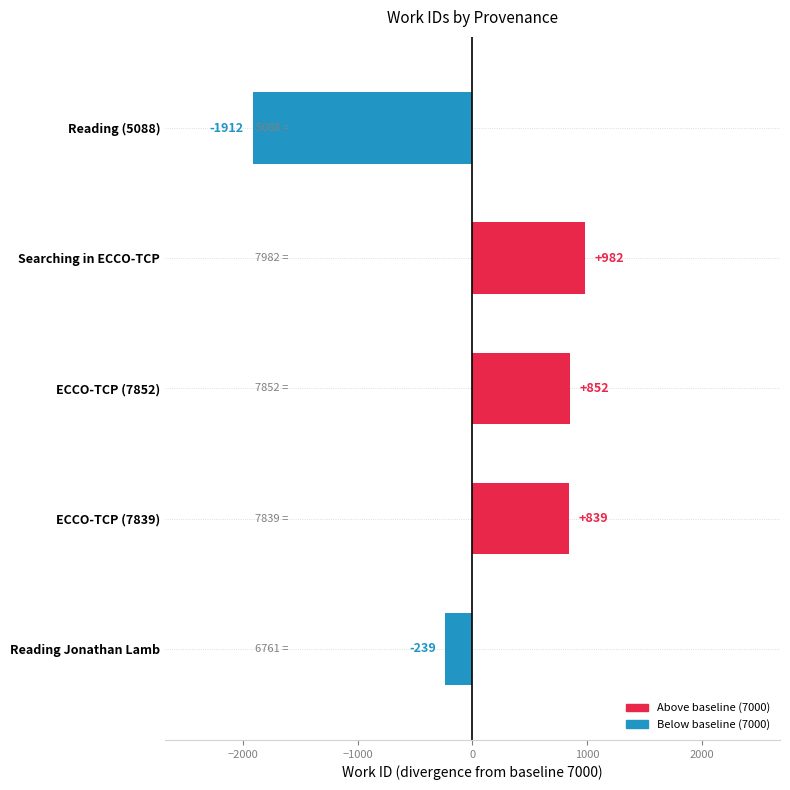

At which category does the chart reach its peak across all series?

Searching in ECCO-TCP